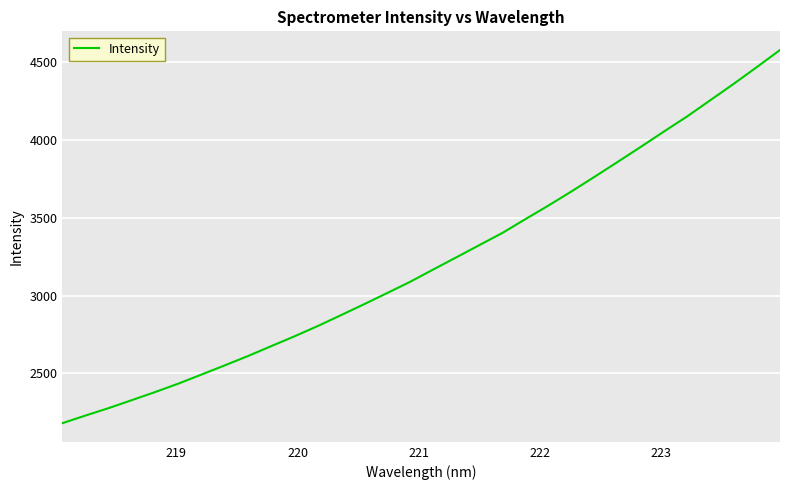

What is the difference between the maximum and minimum values?

2396.3